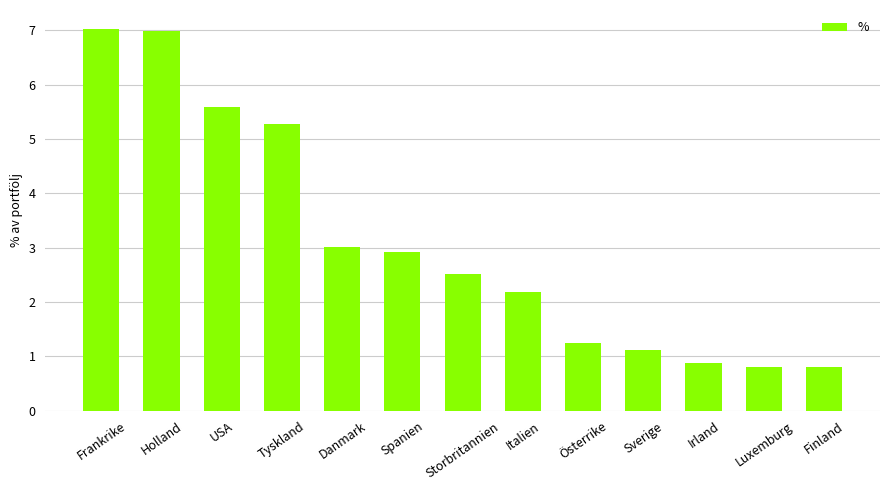

Count the number of values greater than 2.

8